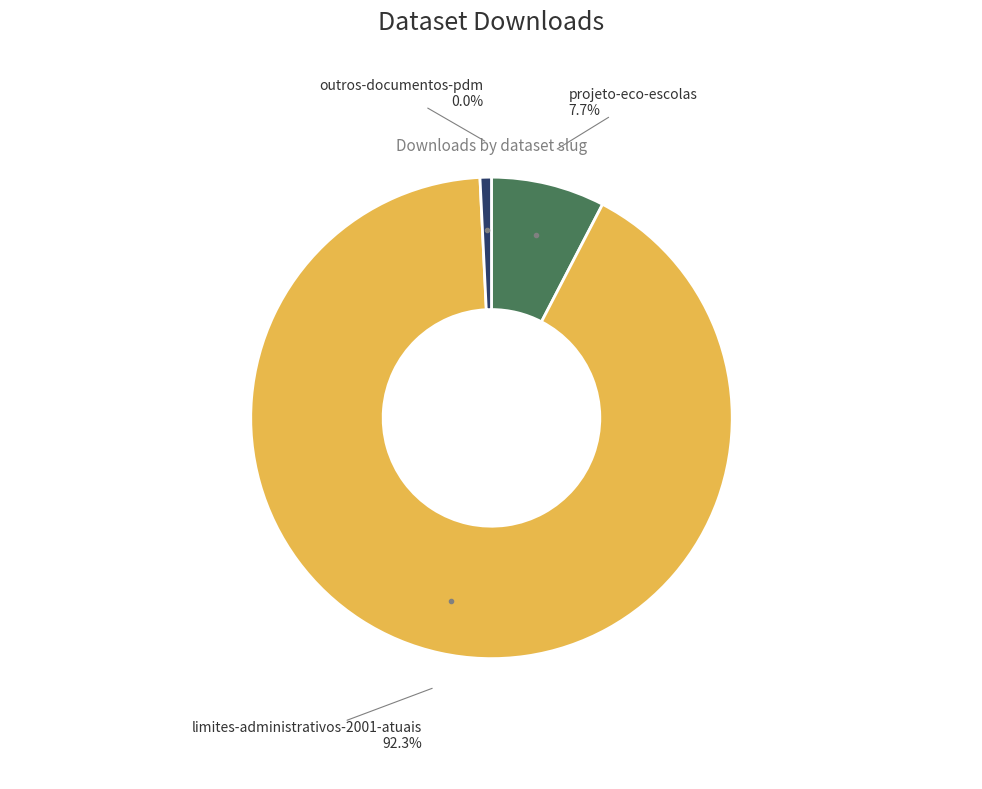

To the nearest percent, what is the difference between the largest and smallest slice percentages?

92%